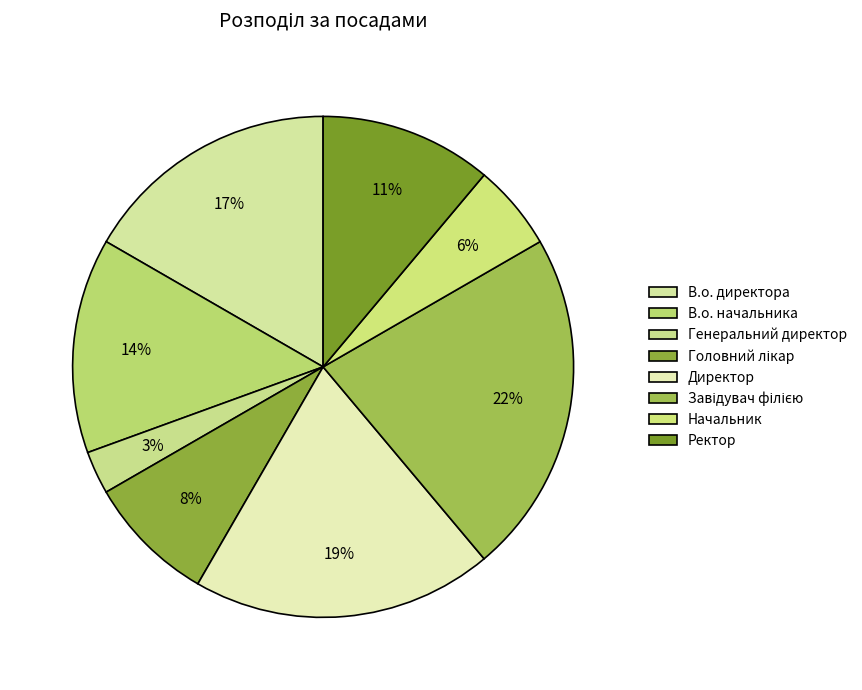

How many slices are in this pie chart?

8